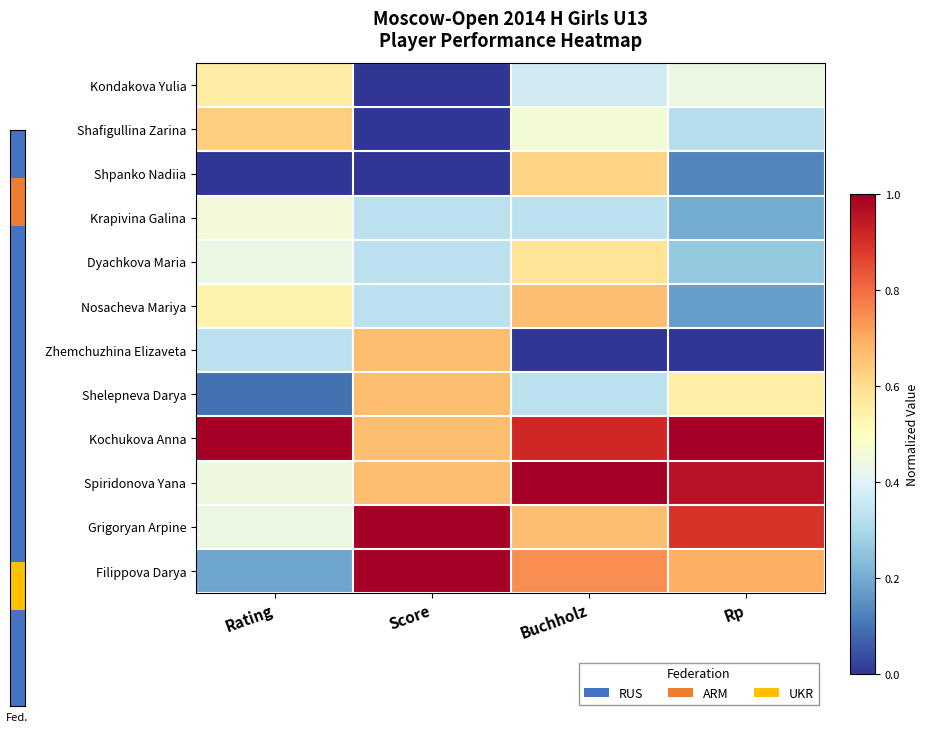

At how many categories does at least one series exceed 0?

4